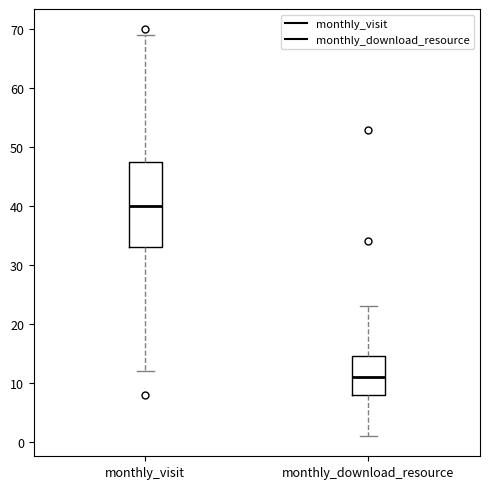

Reading left to right, transcribe this box plot: for each box, give where its median line is, the range the box spans, and where its two whiskers end, as read against the y-axis. The values are not printed on the chart, so give them approximately, as read against the axis.

monthly_visit: median 40, box 33 to 48, whiskers 12 to 69
monthly_download_resource: median 11, box 8 to 15, whiskers 1 to 23